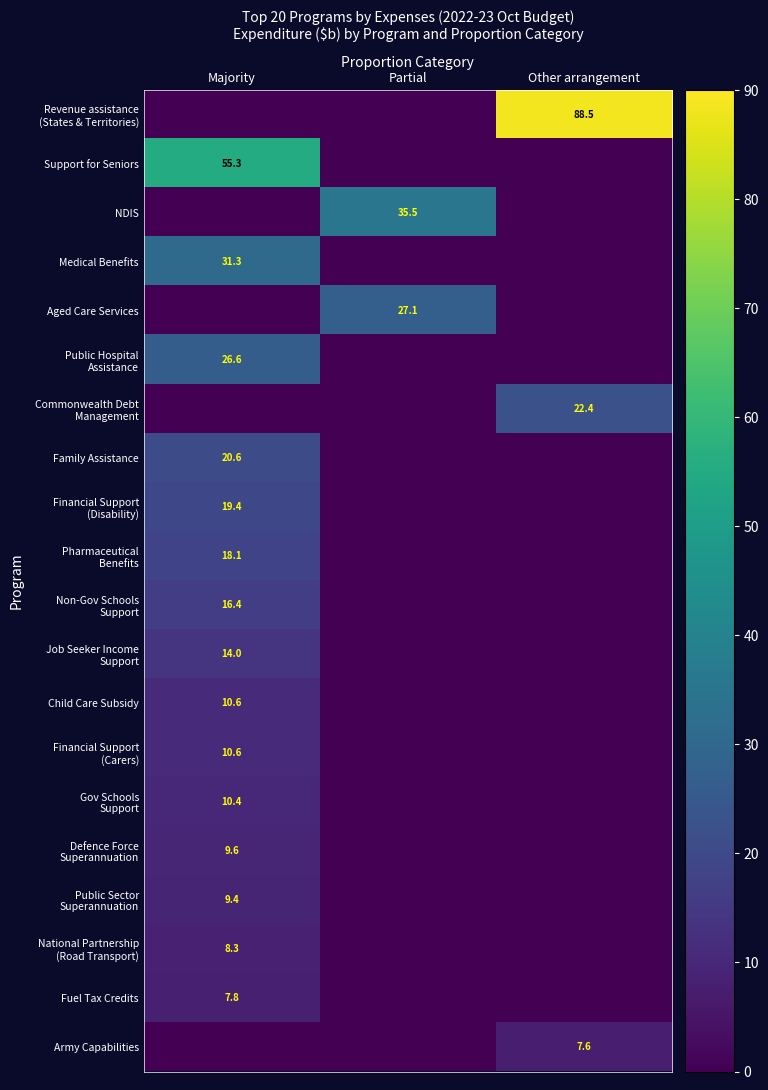

Which series has the largest total across all categories?

Revenue assistance (States & Territories)